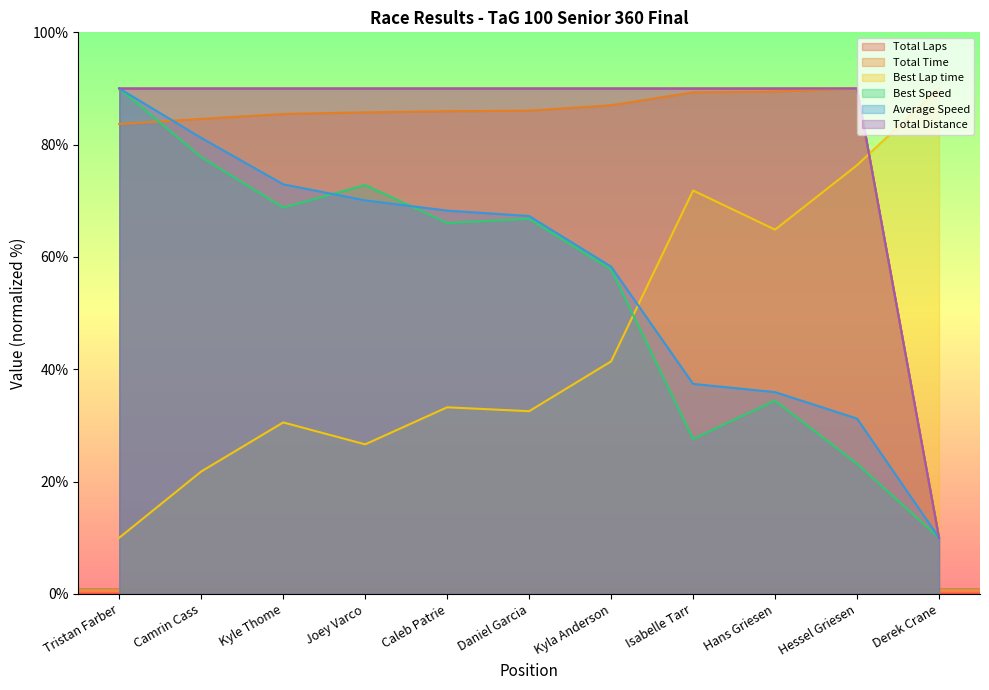

What are all the series names shown in the legend?

Total Laps, Total Time, Best Lap time, Best Speed, Average Speed, Total Distance